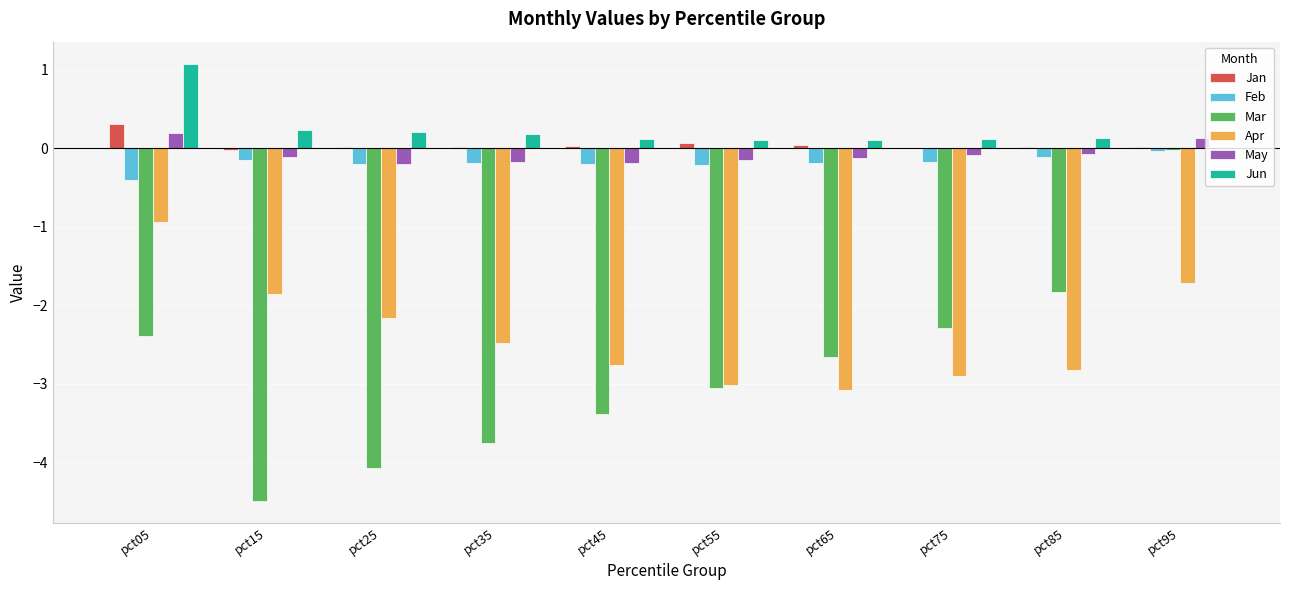

What are all the series names shown in the legend?

Jan, Feb, Mar, Apr, May, Jun